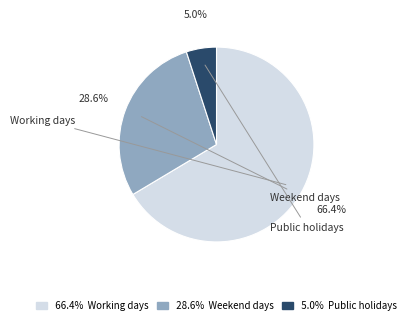

How many segments does this pie chart have?

3